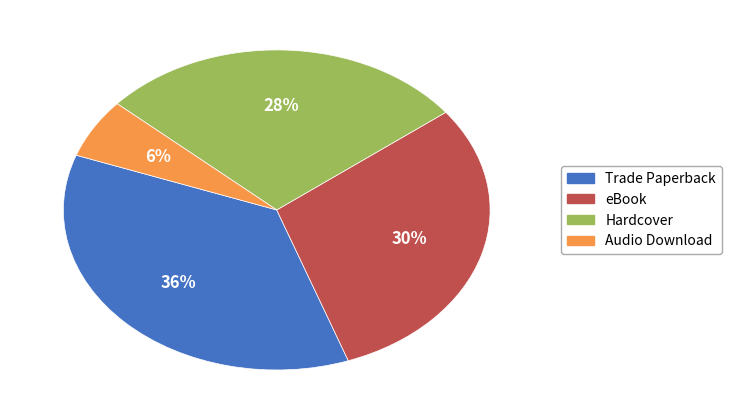

Rank the categories by value from lowest to highest.

Audio Download, Hardcover, eBook, Trade Paperback